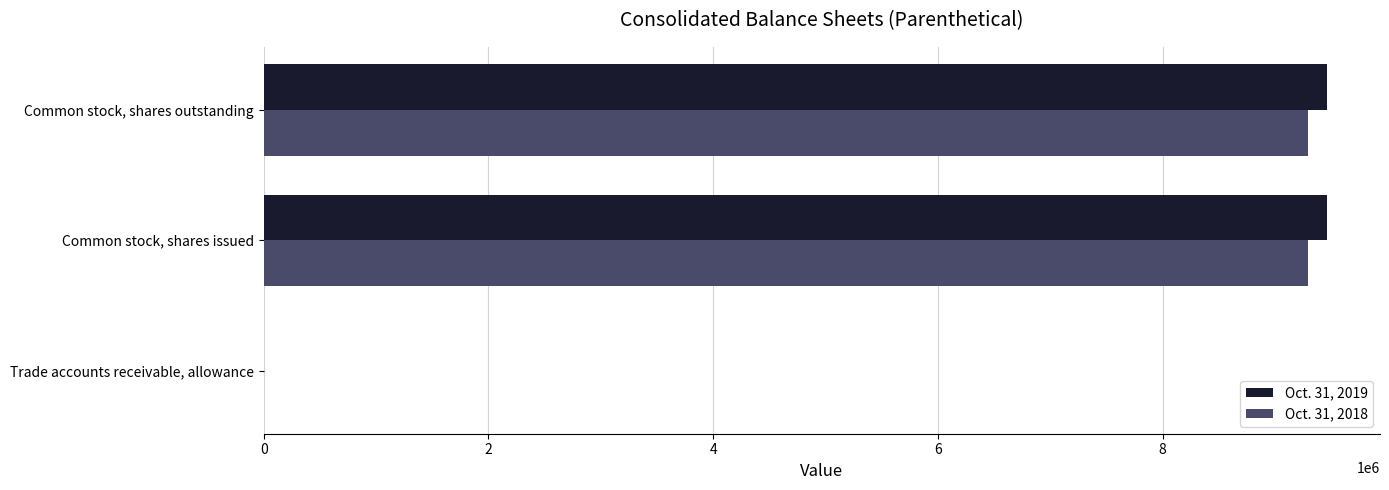

What is the greatest value displayed?

9462267